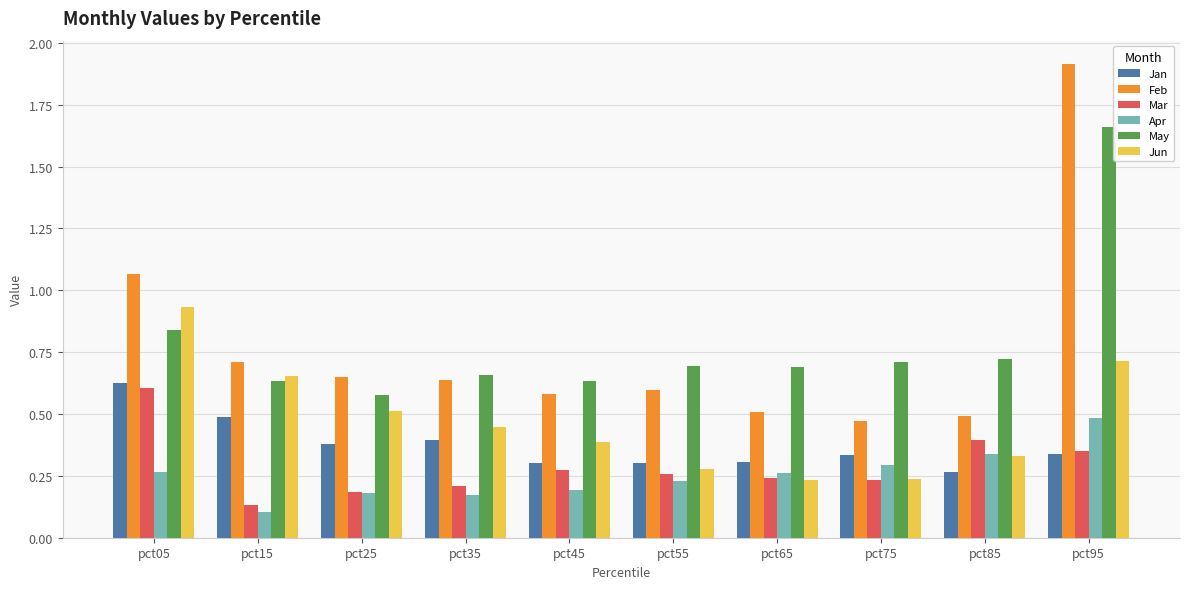

Count the number of data series in this chart.

6